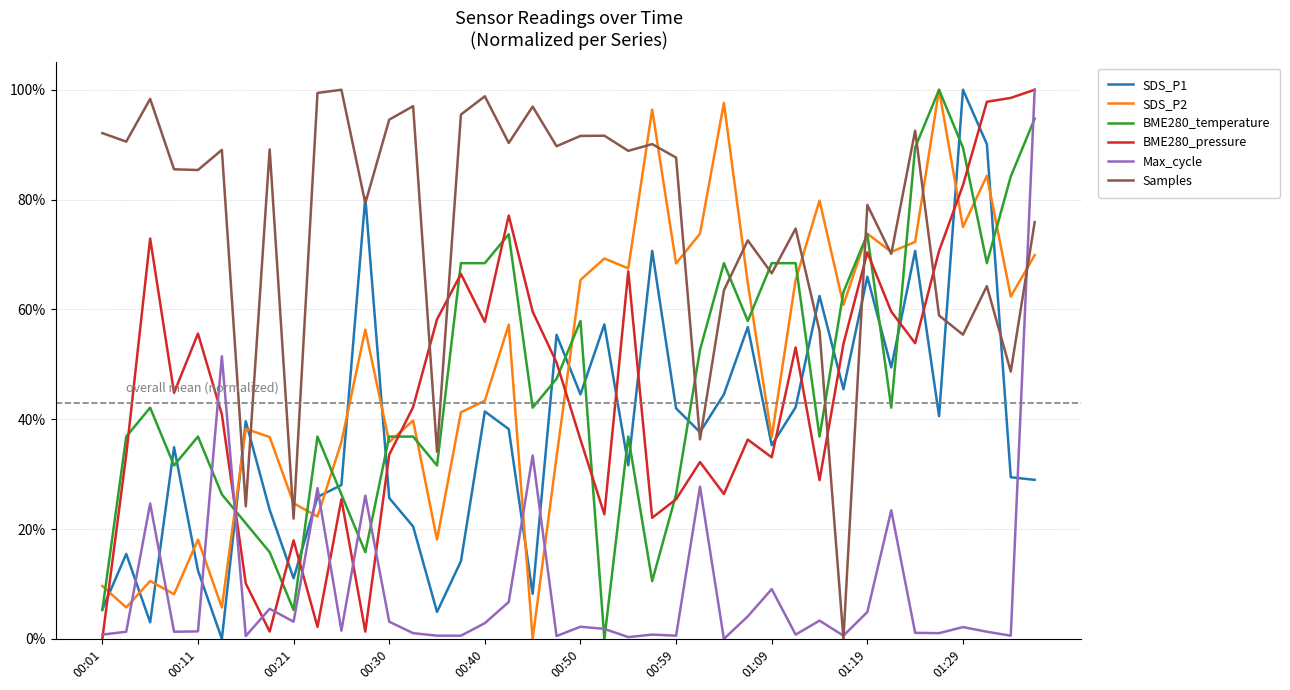

What is the highest value of the Samples series?

1.0